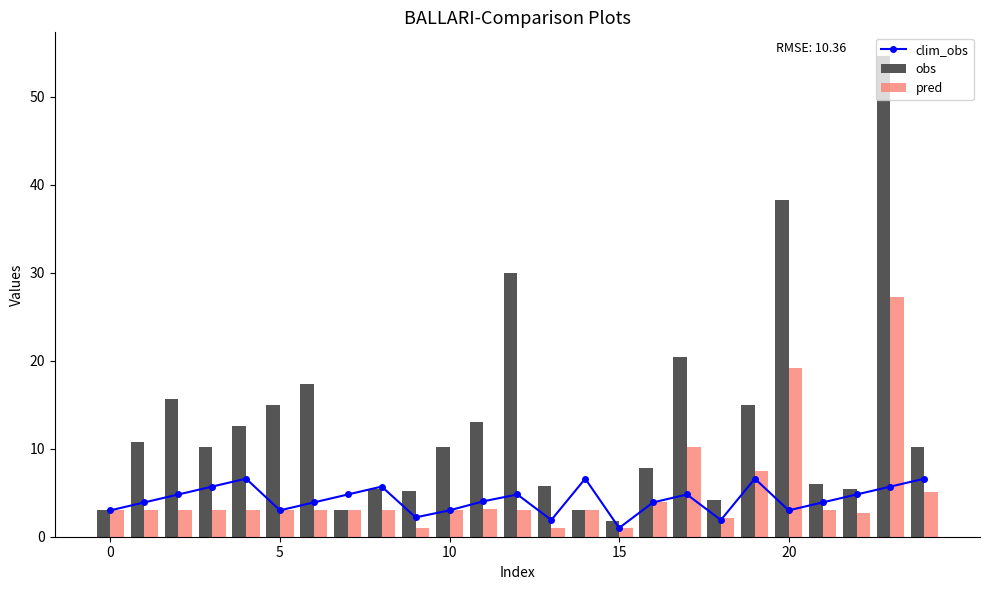

The pred series shows 1.0 at 15. True or false?

True